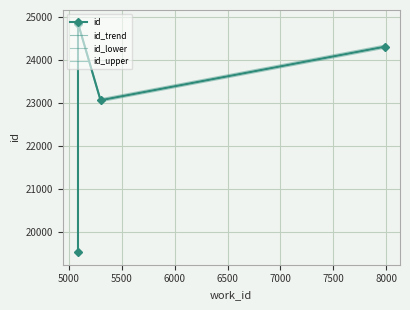

What is the label of the 3rd point from the left?

7984